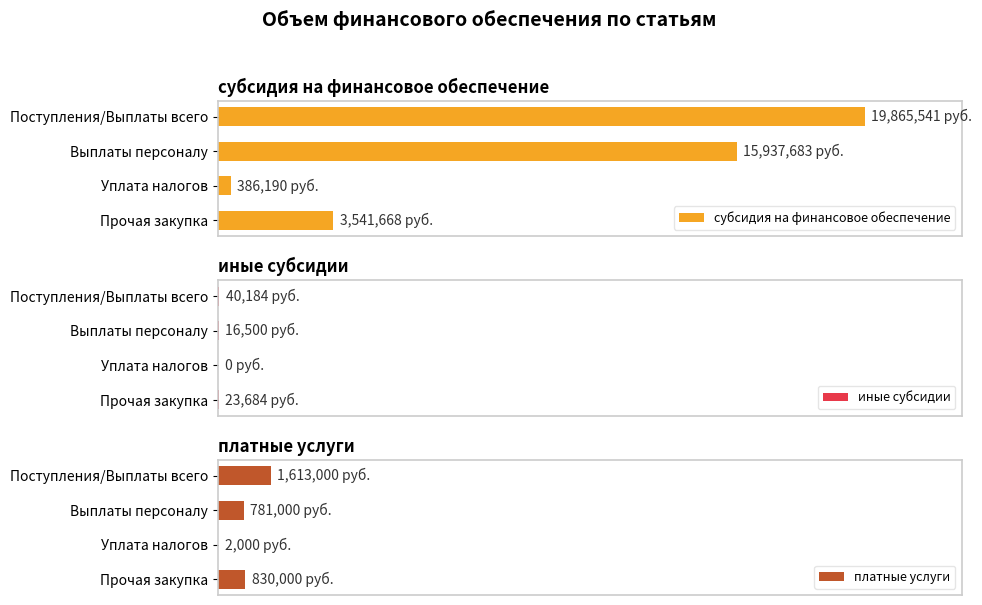

Is the value of платные услуги at Поступления/Выплаты всего greater than the value of субсидия на финансовое обеспечение at Прочая закупка?

No